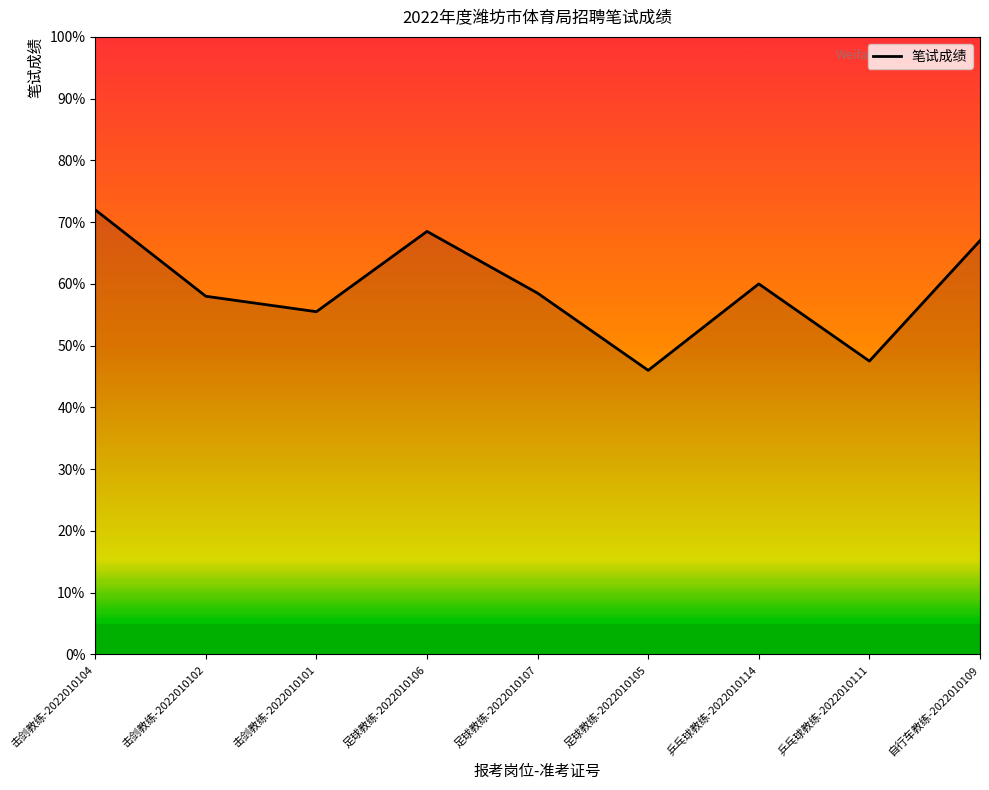

At which category does the chart reach its peak across all series?

击剑教练-2022010104